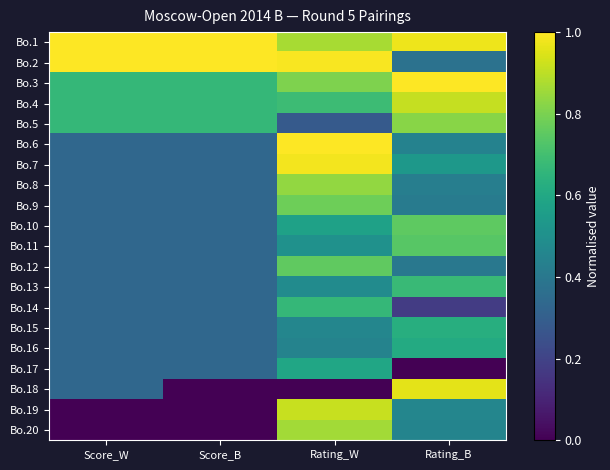

Reading left to right, extract all data points from this chart.

Bo.1: Score_W=1.0	Score_B=1.0	Rating_W=0.9	Rating_B=1.0
Bo.2: Score_W=1.0	Score_B=1.0	Rating_W=1.0	Rating_B=0.4
Bo.3: Score_W=0.7	Score_B=0.7	Rating_W=0.8	Rating_B=1.0
Bo.4: Score_W=0.7	Score_B=0.7	Rating_W=0.7	Rating_B=0.9
Bo.5: Score_W=0.7	Score_B=0.7	Rating_W=0.3	Rating_B=0.8
Bo.6: Score_W=0.3	Score_B=0.3	Rating_W=1.0	Rating_B=0.4
Bo.7: Score_W=0.3	Score_B=0.3	Rating_W=1.0	Rating_B=0.5
Bo.8: Score_W=0.3	Score_B=0.3	Rating_W=0.8	Rating_B=0.4
Bo.9: Score_W=0.3	Score_B=0.3	Rating_W=0.8	Rating_B=0.4
Bo.10: Score_W=0.3	Score_B=0.3	Rating_W=0.6	Rating_B=0.8
Bo.11: Score_W=0.3	Score_B=0.3	Rating_W=0.5	Rating_B=0.7
Bo.12: Score_W=0.3	Score_B=0.3	Rating_W=0.8	Rating_B=0.4
Bo.13: Score_W=0.3	Score_B=0.3	Rating_W=0.5	Rating_B=0.7
Bo.14: Score_W=0.3	Score_B=0.3	Rating_W=0.7	Rating_B=0.2
Bo.15: Score_W=0.3	Score_B=0.3	Rating_W=0.5	Rating_B=0.6
Bo.16: Score_W=0.3	Score_B=0.3	Rating_W=0.4	Rating_B=0.6
Bo.17: Score_W=0.3	Score_B=0.3	Rating_W=0.6	Rating_B=0.0
Bo.18: Score_W=0.3	Score_B=0.0	Rating_W=0.0	Rating_B=1.0
Bo.19: Score_W=0.0	Score_B=0.0	Rating_W=0.9	Rating_B=0.5
Bo.20: Score_W=0.0	Score_B=0.0	Rating_W=0.9	Rating_B=0.4